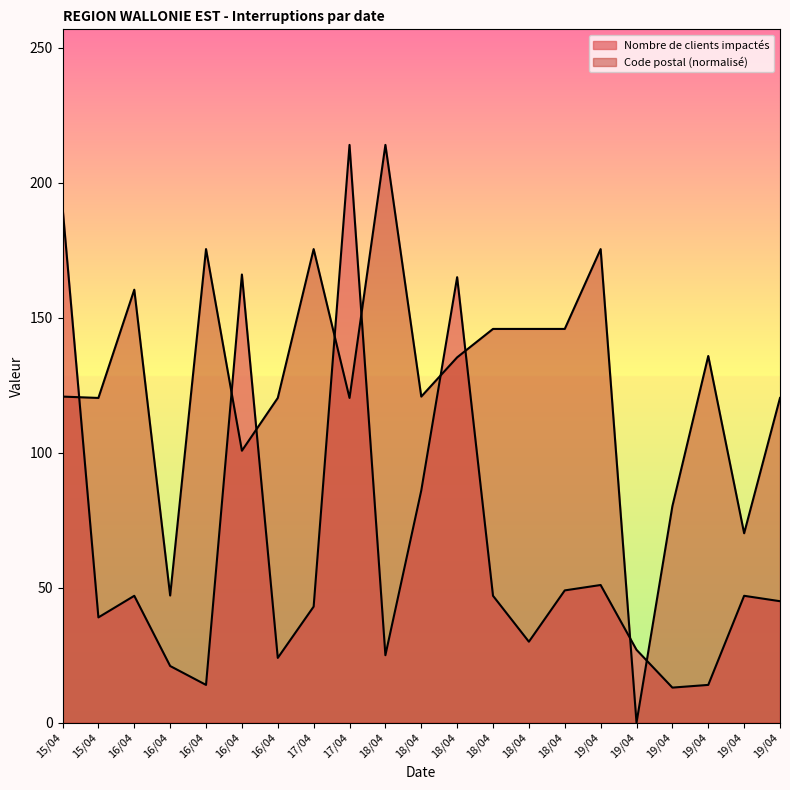

What is the value of the Nombre de clients impactés point at the 3rd from the left?

47.0